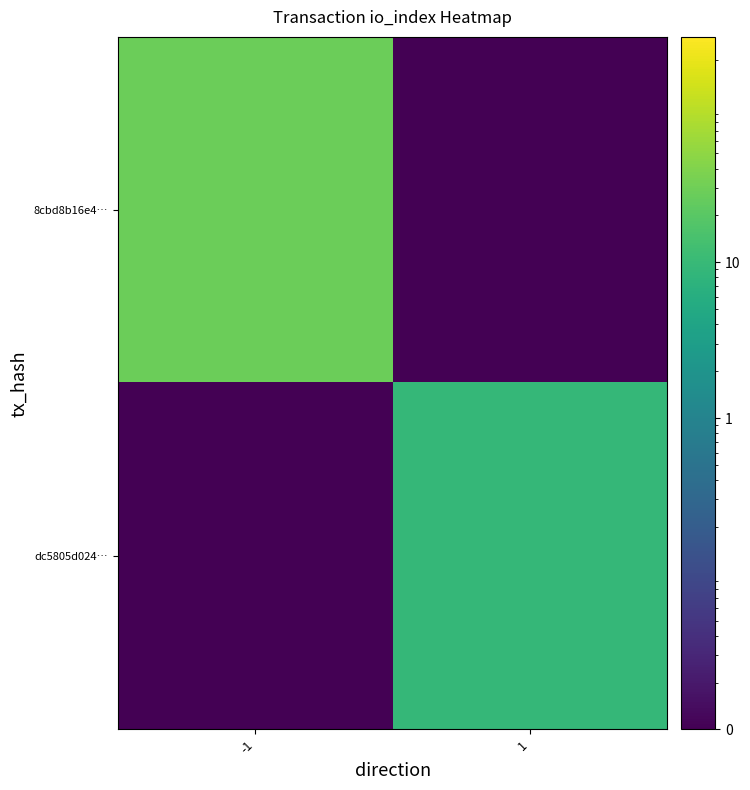

Between -1 and 1, which is larger?

-1